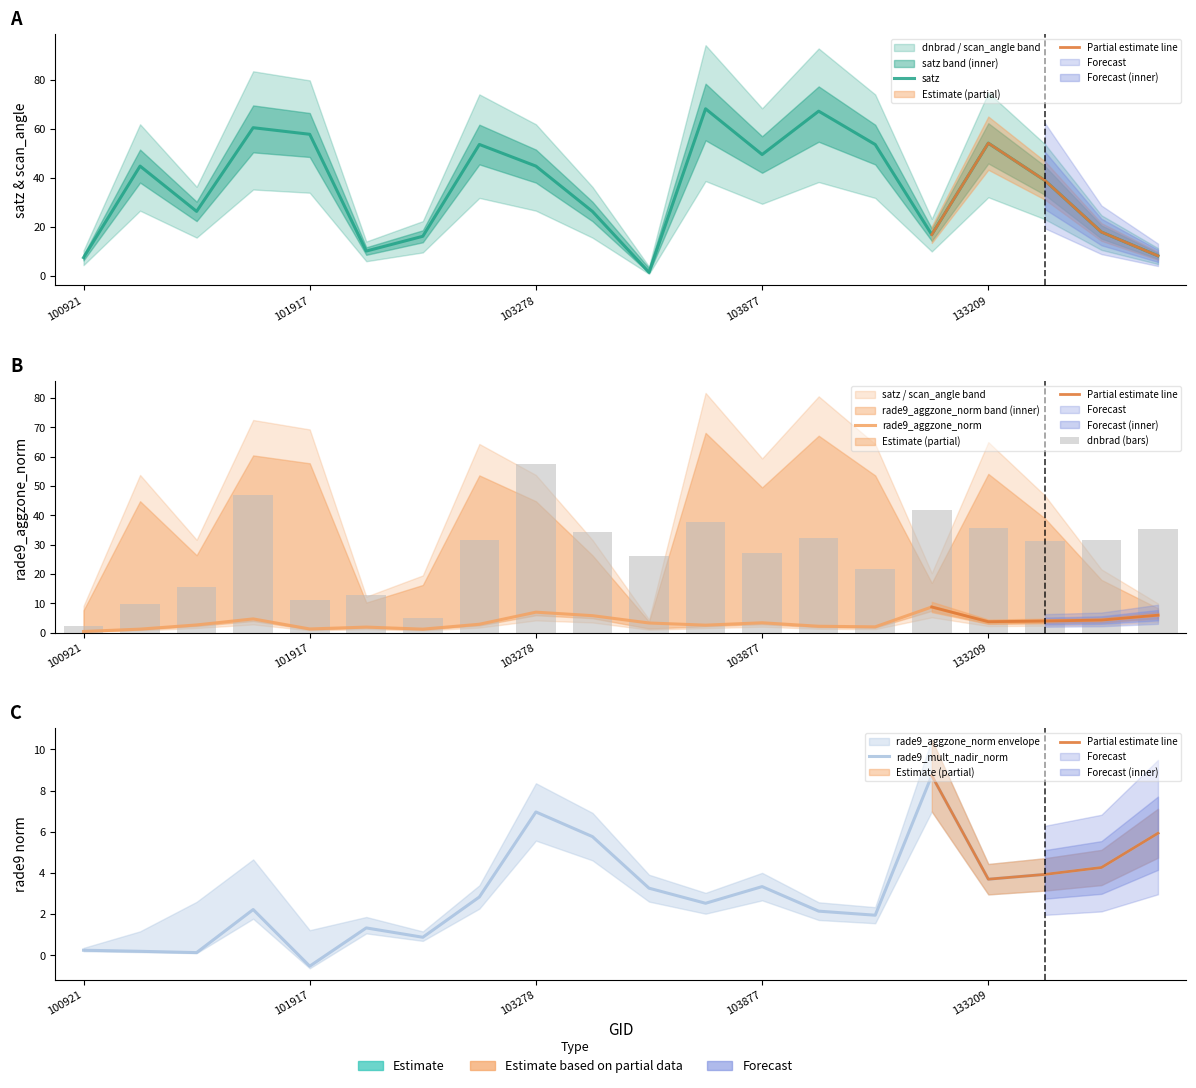

Where does the rade9_mult_nadir_norm series first go above 2?

101805